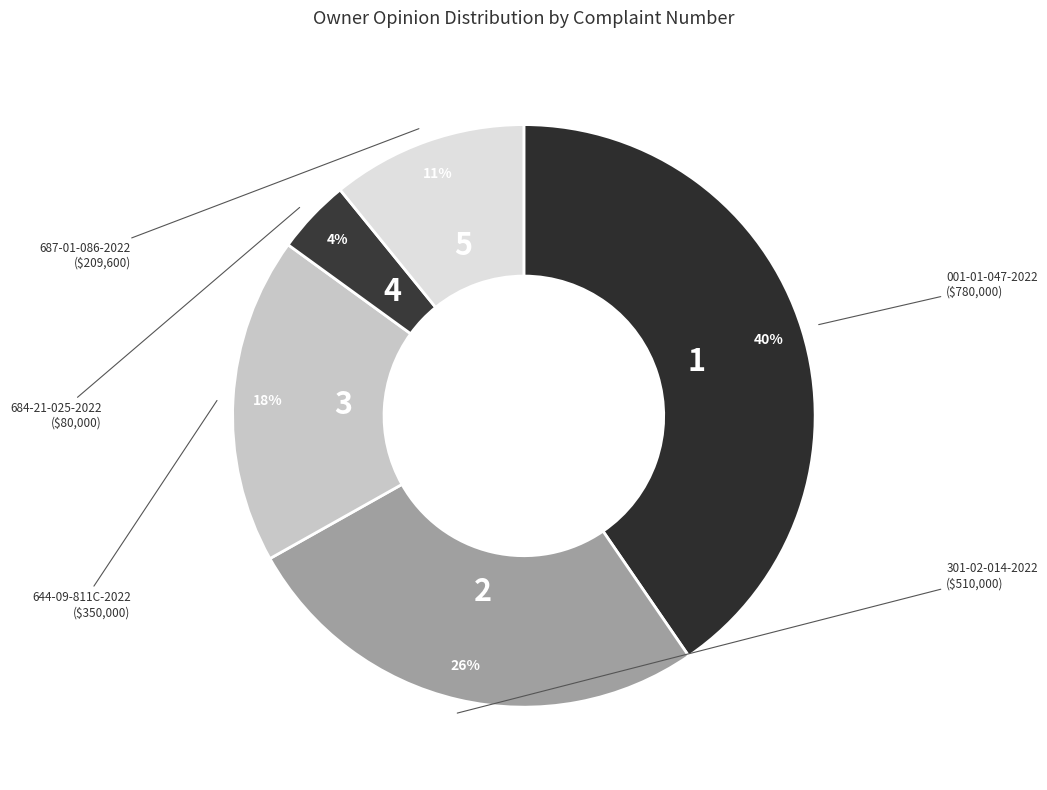

The 301-02-014-2022 slice represents 26% of the pie. True or false?

True